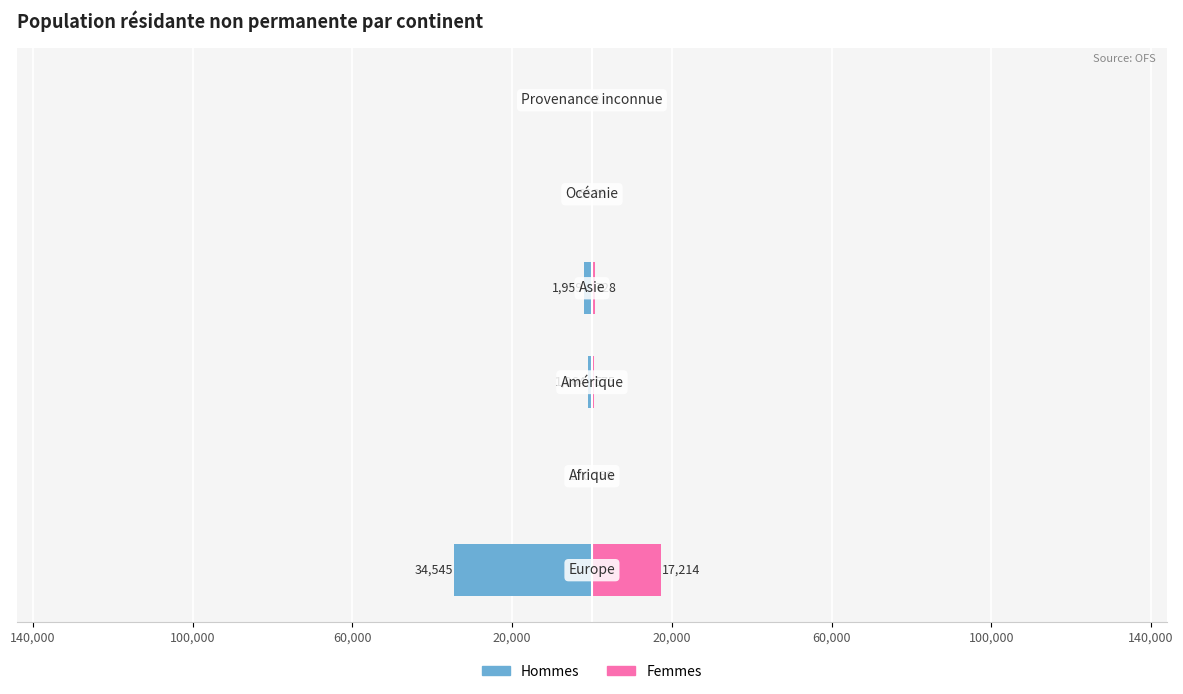

How many categories are shown in the chart?

6